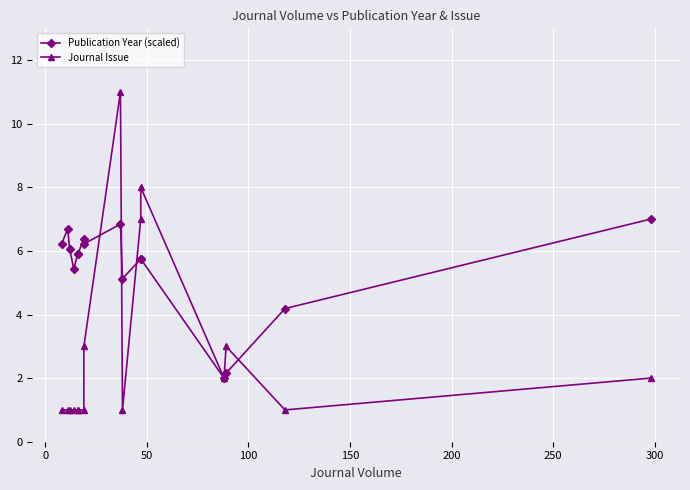

Which series ends up on top after the final intersection of Journal Issue and Publication Year (scaled)?

Publication Year (scaled)